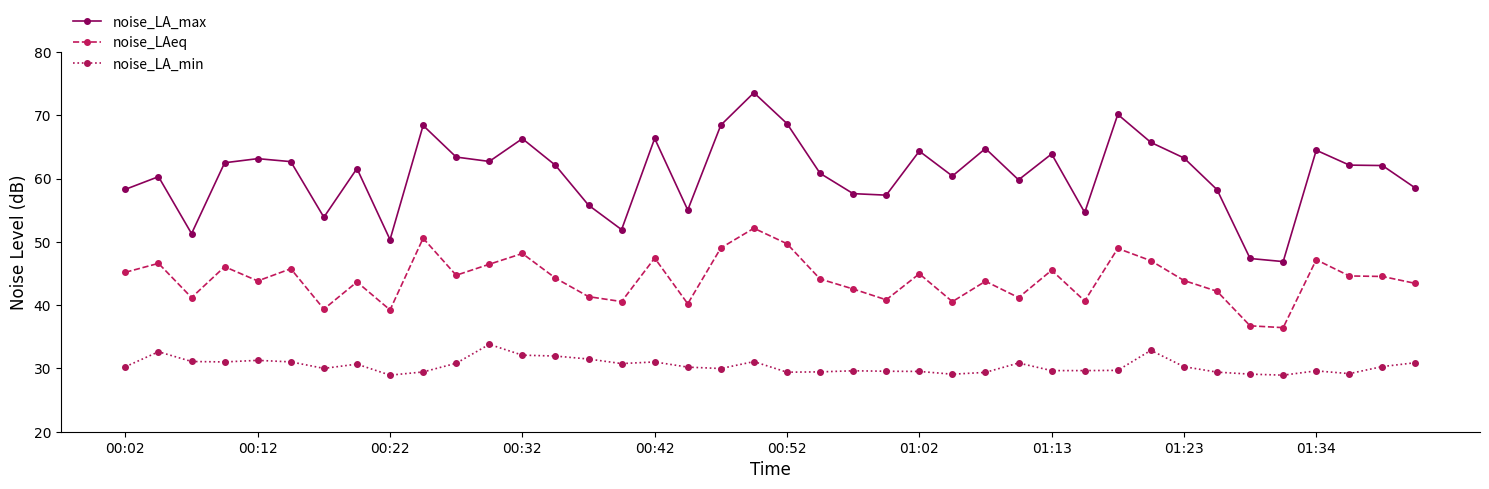

How many categories are shown in the chart?

40